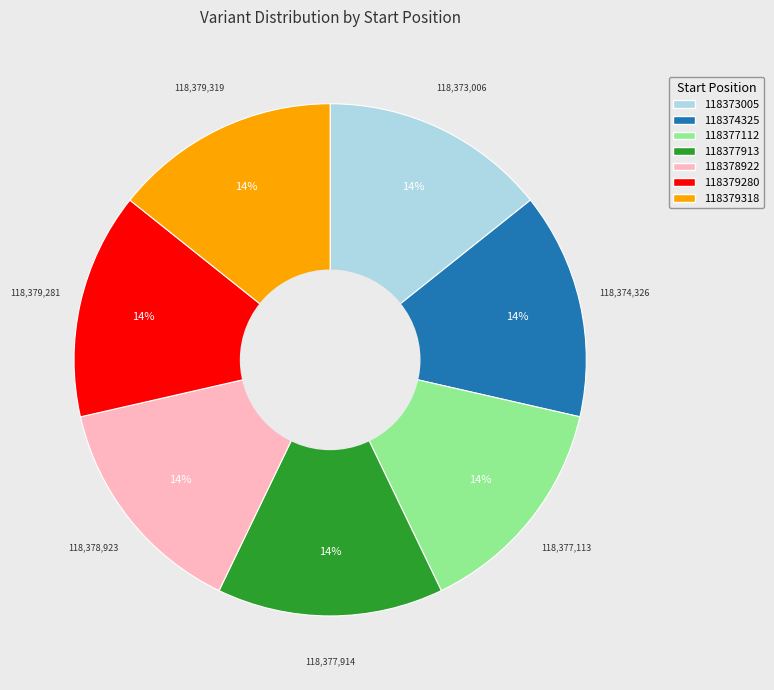

Does 118377913 represent more than half of the total?

No